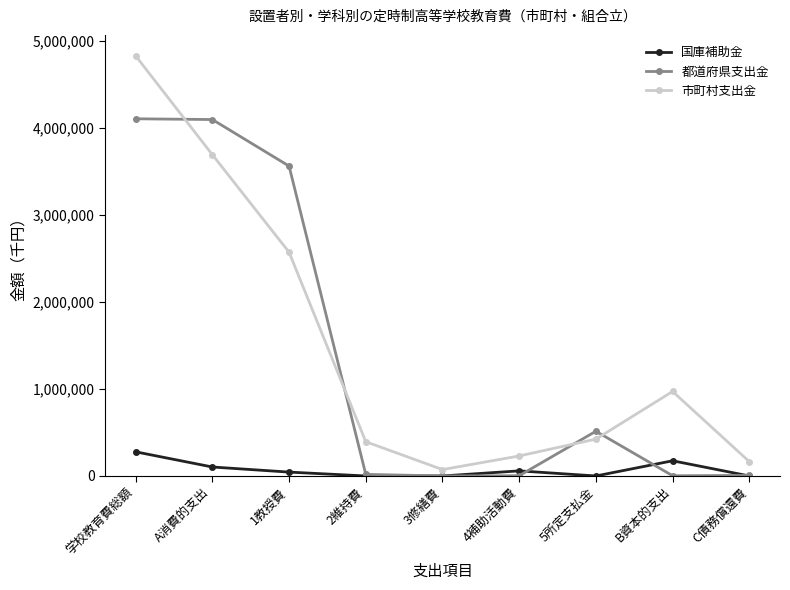

Does the chart display data point markers on the line(s)?

Yes